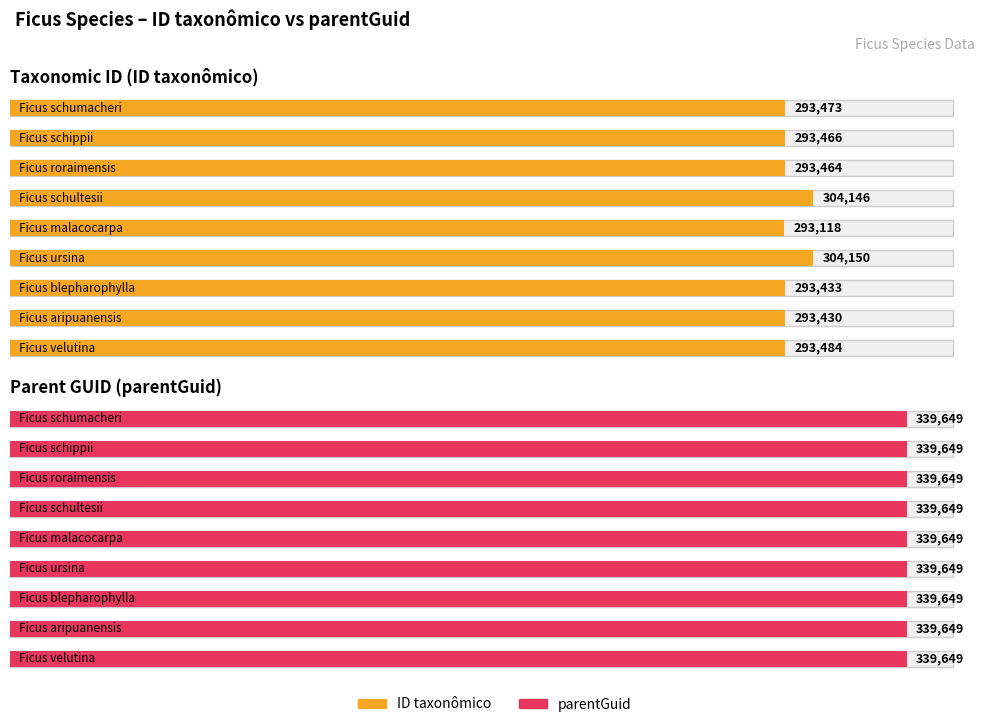

How many series are shown in this chart?

2